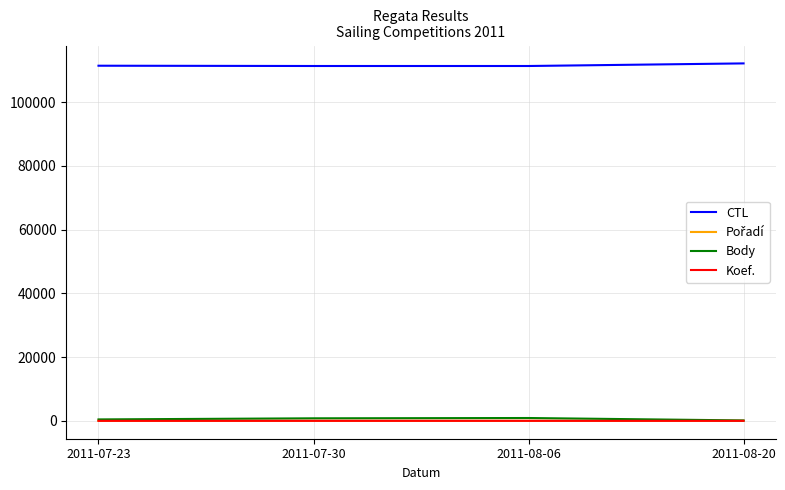

True or false: Body and CTL intersect in this chart.

False